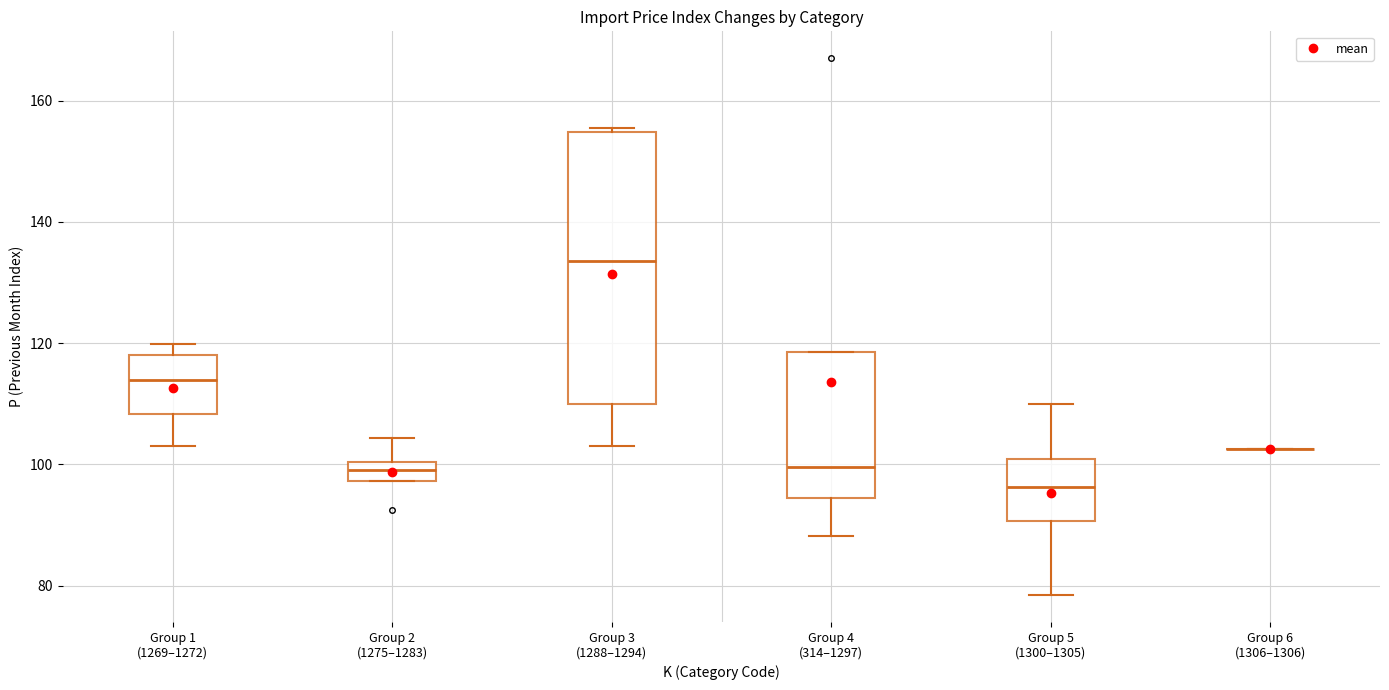

Reading left to right, read every box against the y-axis: the position of its median line, the range the box covers, and the ends of its whiskers. The values are not printed on the chart, so give them approximately, as read against the axis.

Group 1 (1269–1272): median 114, box 108 to 118, whiskers 104 to 120
Group 2 (1275–1283): median 100 (inside the box), box 98 to 100, whiskers 98 to 104
Group 3 (1288–1294): median 134, box 110 to 154, whiskers 102 to 156
Group 4 (314–1297): median 100, box 94 to 118, whiskers 88 to 118
Group 5 (1300–1305): median 96, box 90 to 100, whiskers 78 to 110
Group 6 (1306–1306): box collapsed to a line at 102, whiskers 102 to 102